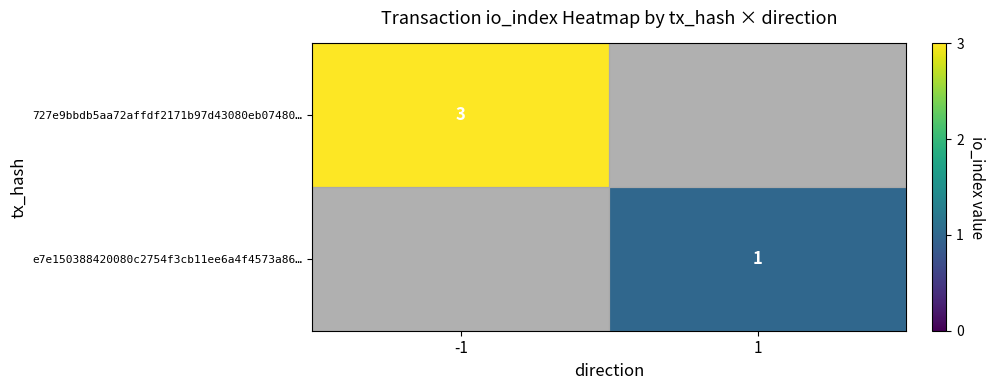

What is the greatest value displayed?

3.0